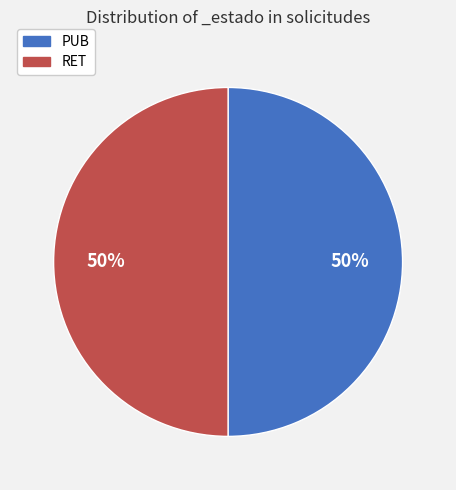

To the nearest percent, what portion does PUB represent?

50%